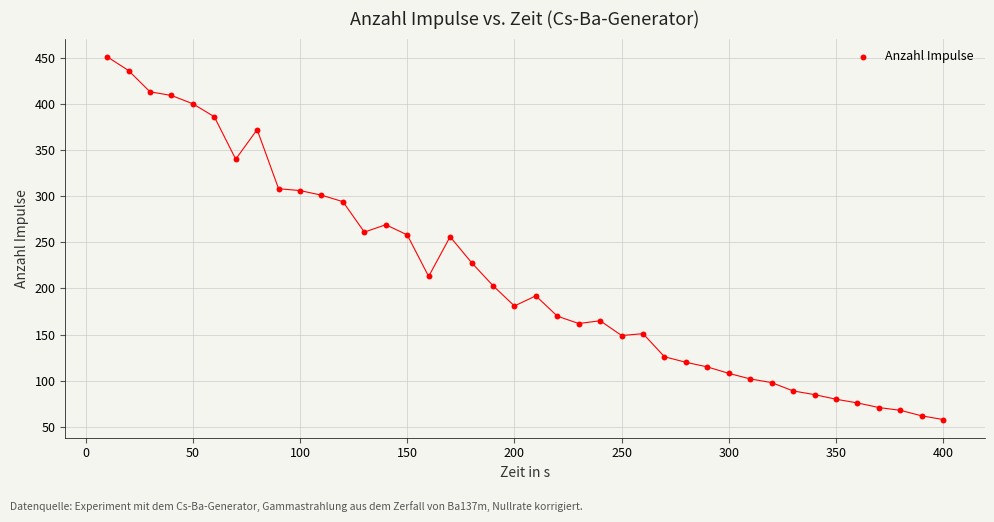

What is the range of X values (max minus min)?

390